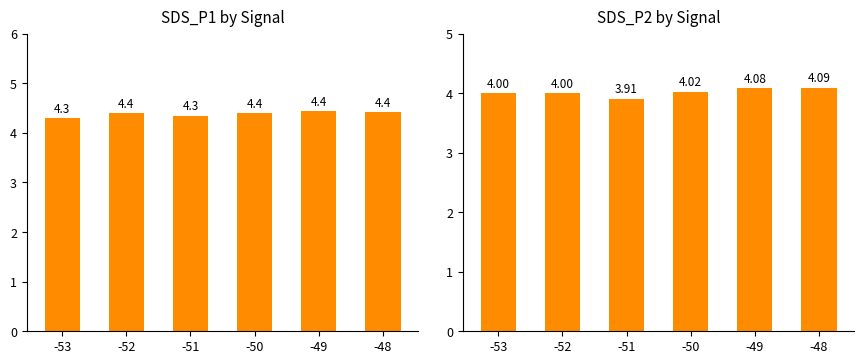

The value of SDS_P1 at -49 is 2.7. True or false?

False